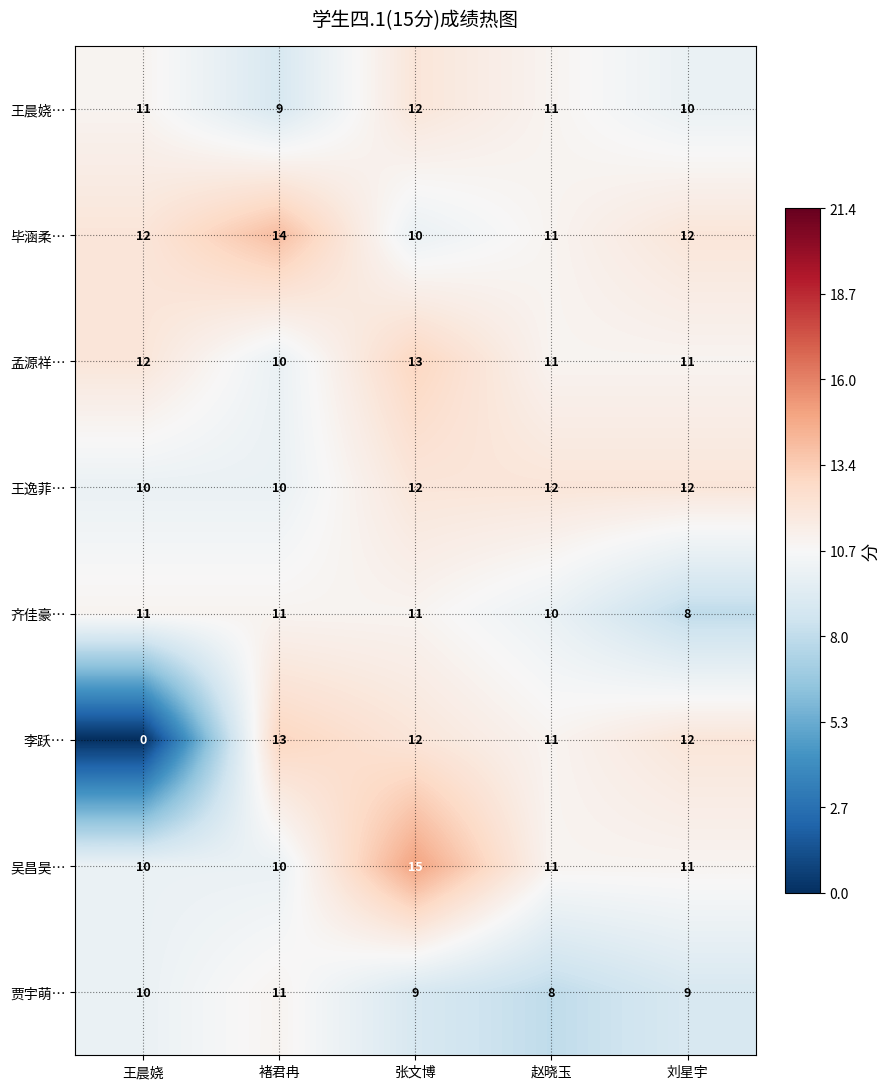

How many 王晨娆… values are between 10 and 11?

3